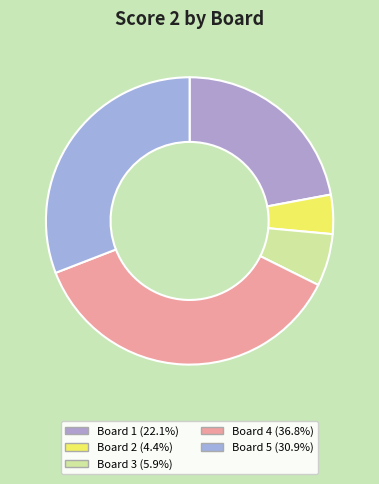

Does any single category account for the majority?

No